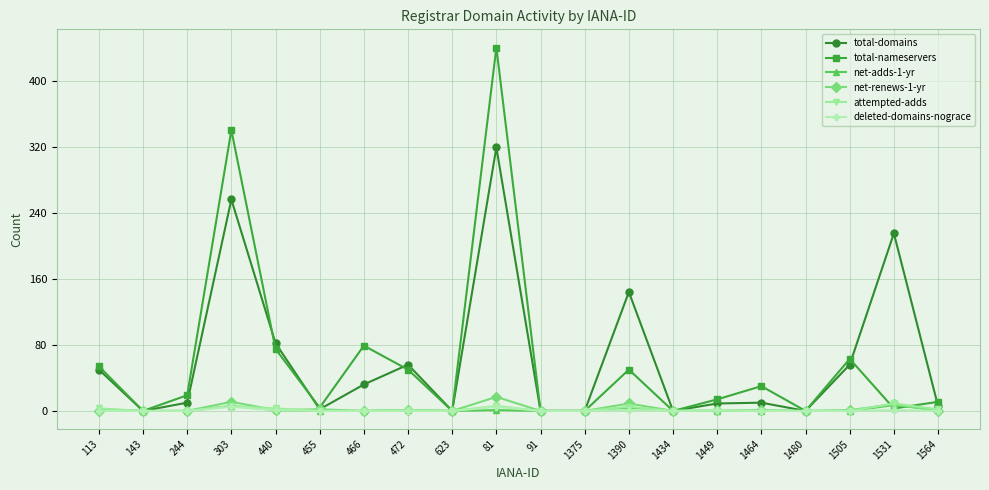

After their last crossing, which series has the higher values: net-adds-1-yr or net-renews-1-yr?

net-adds-1-yr